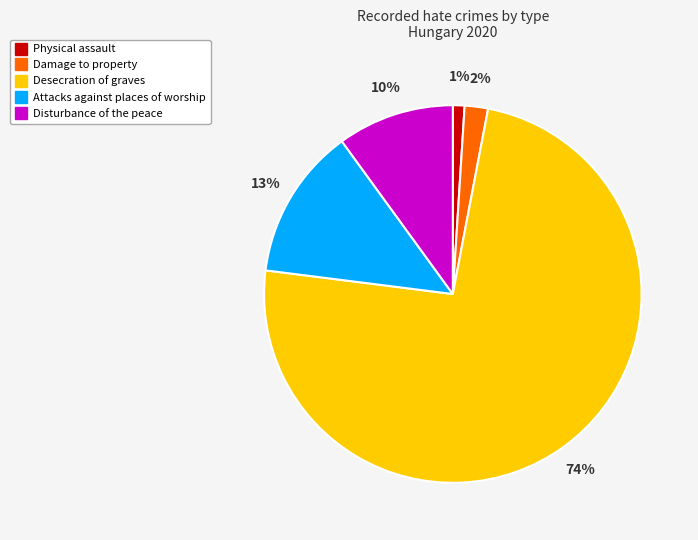

Which category accounts for the majority?

Desecration of graves